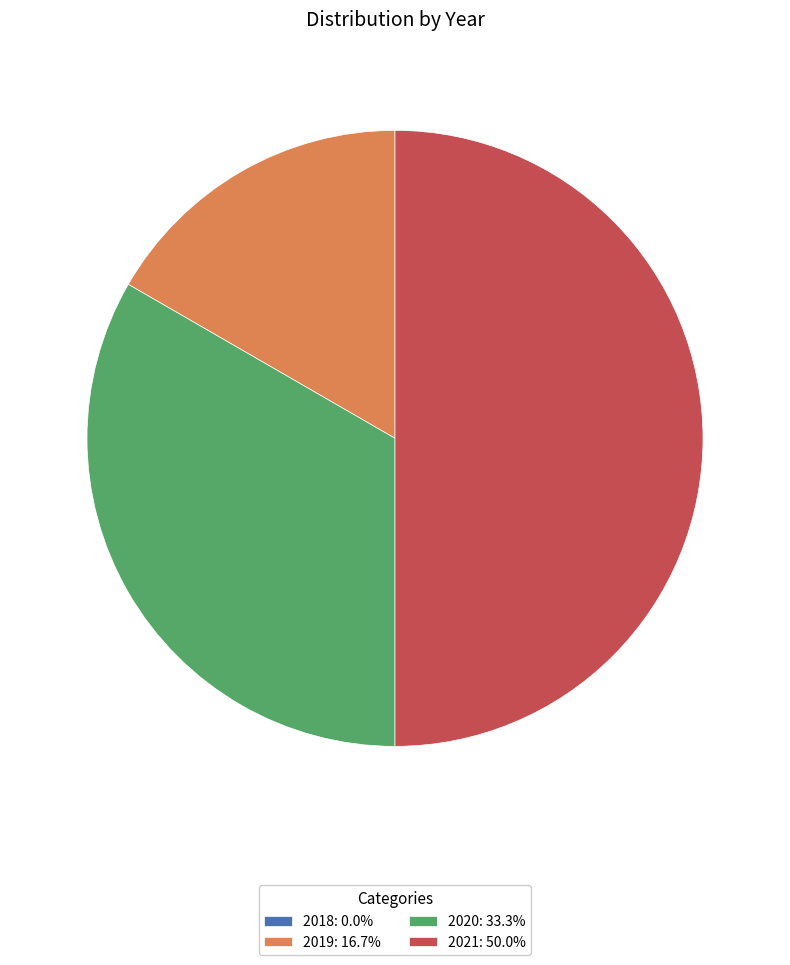

Does 2019: 16.7% account for over 50% of the chart?

No